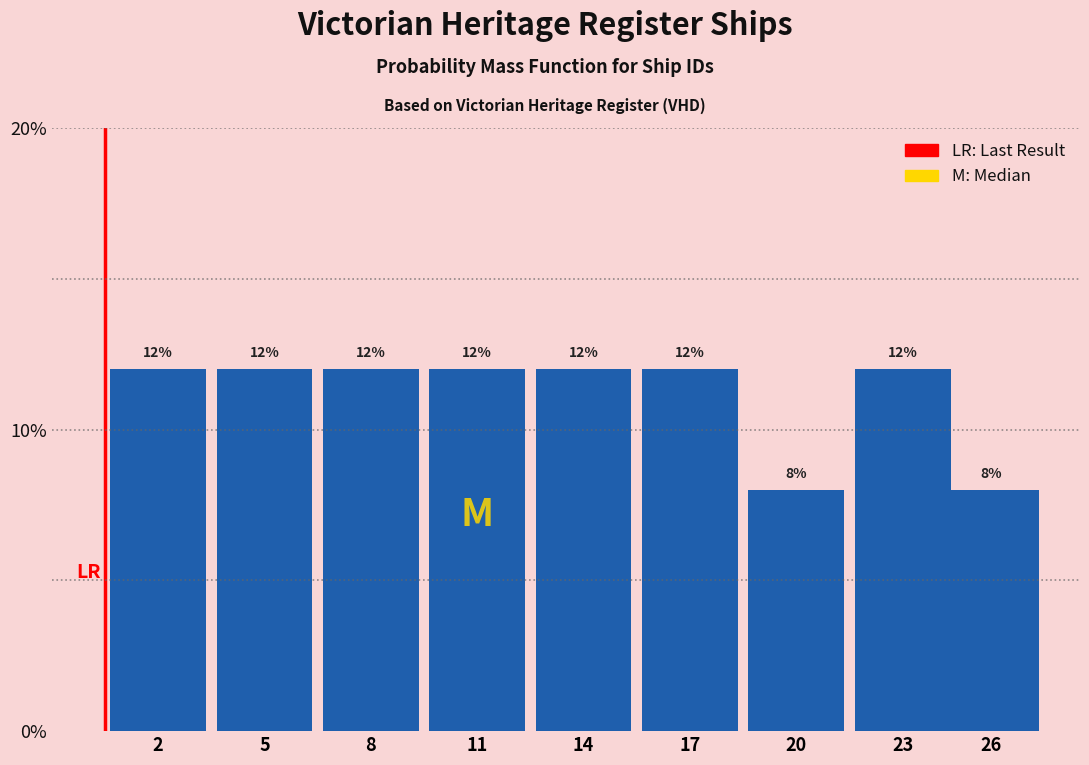

Reading left to right, what are all the values shown in this chart?

2=12	5=12	8=12	11=12	14=12	17=12	20=8	23=12	26=8